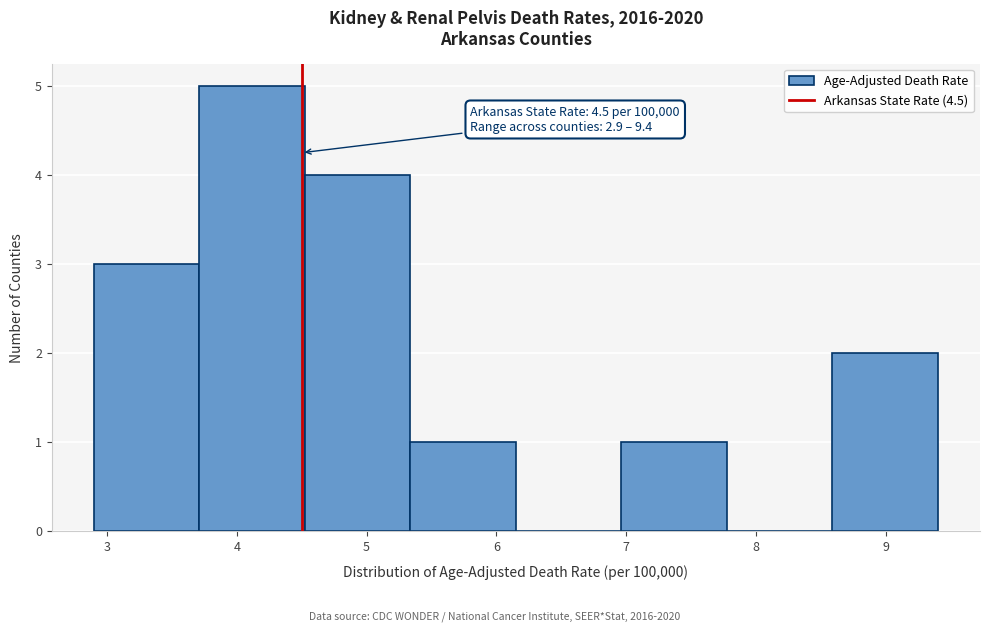

Which range on the x-axis has the tallest bar?

3.7 to 4.5